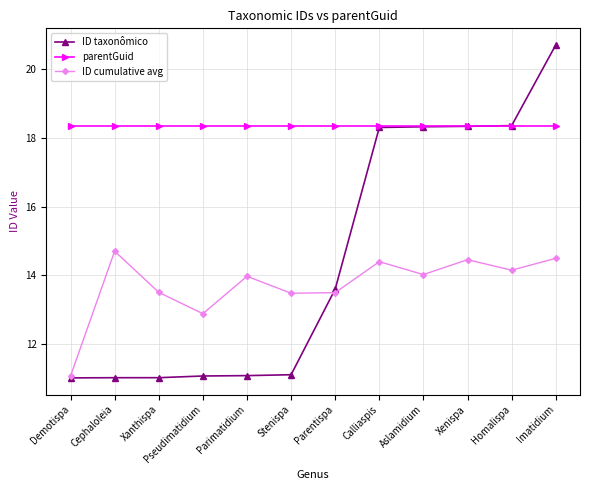

What is the label of the 4th point from the left?

Pseudimatidium